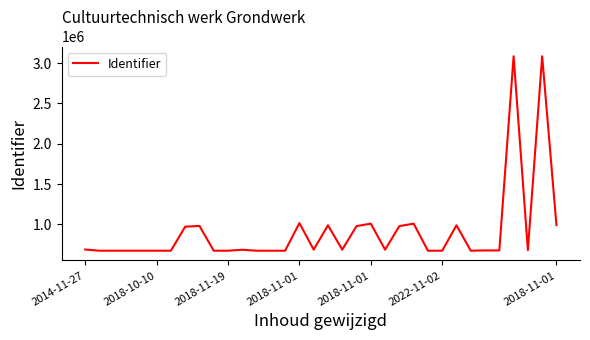

What is the sum of all values?

30973920